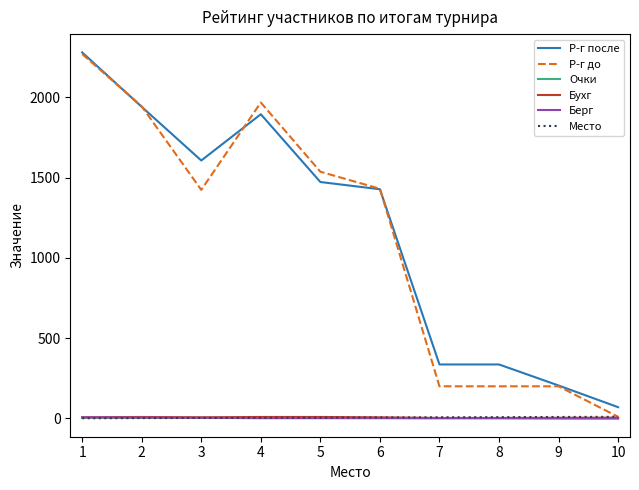

Which series has the widest spread of values?

Р-г до